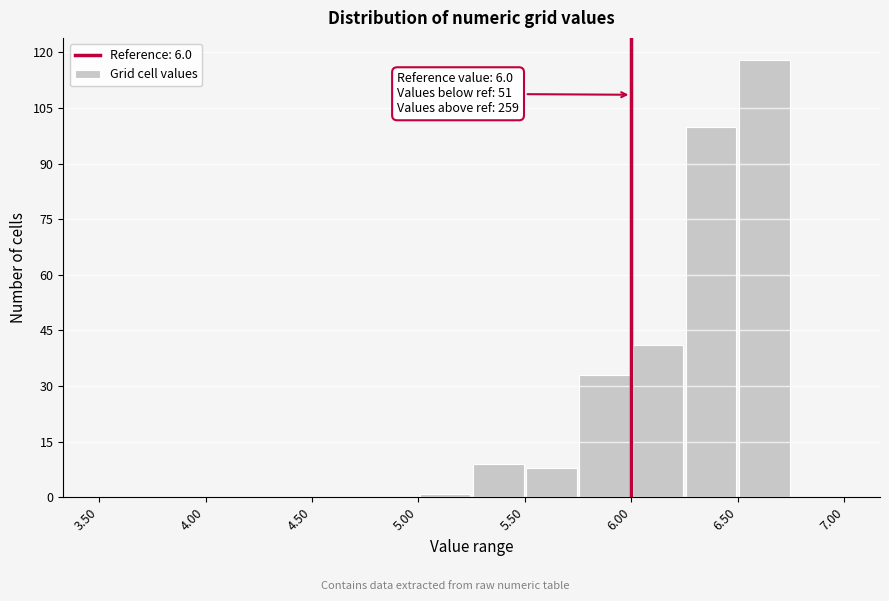

Which range on the x-axis has the tallest bar?

6.50 to 6.75